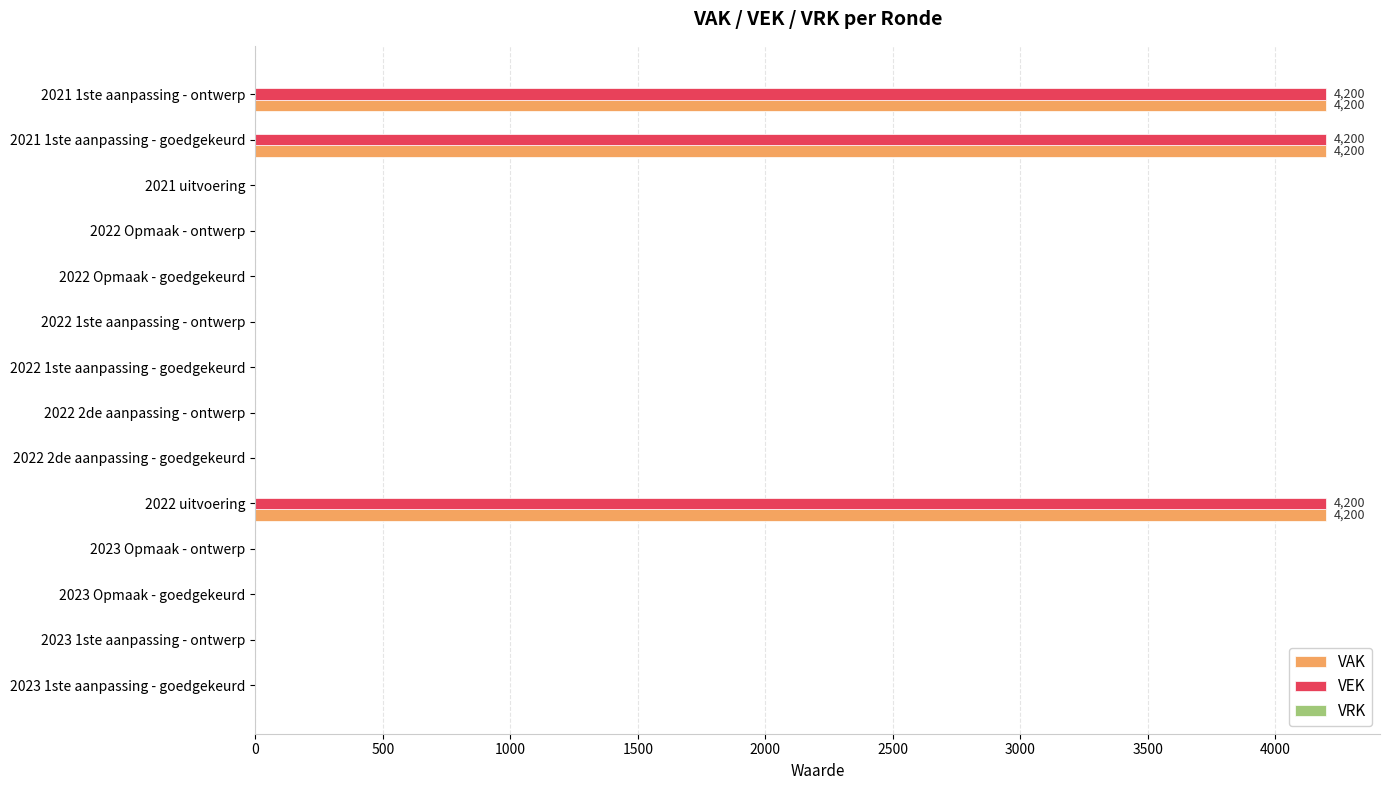

What is the sum of all VEK values?

12600